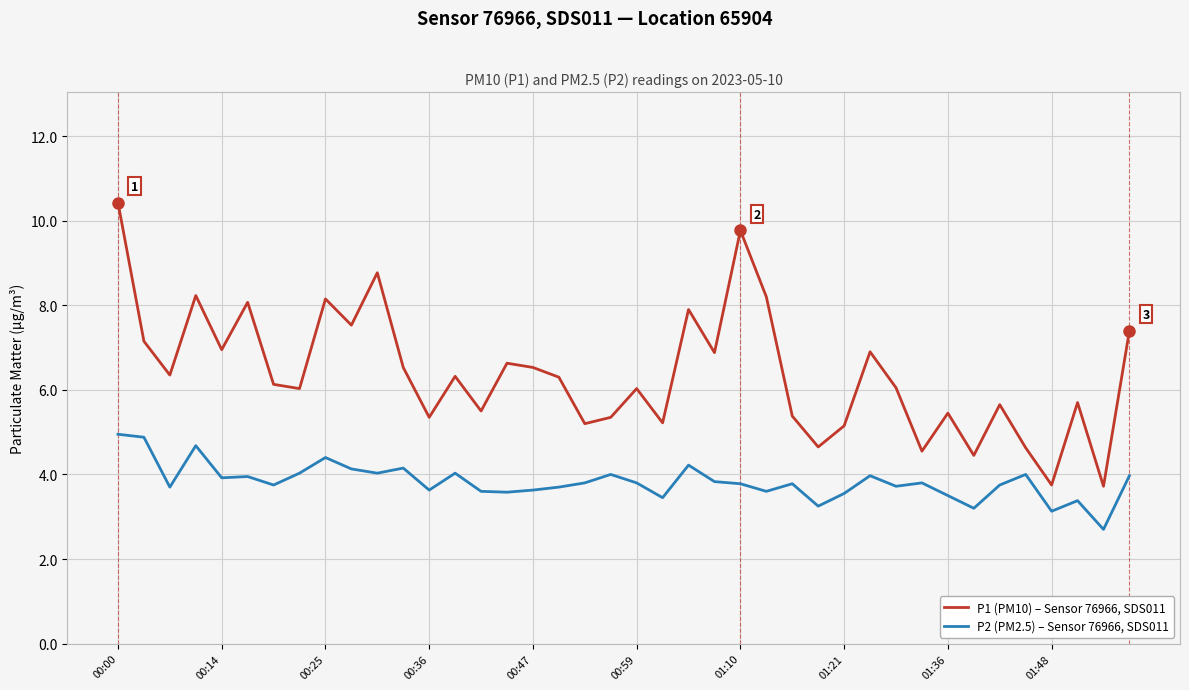

What is the average value of the P2 (PM2.5) – Sensor 76966, SDS011 series?

3.8